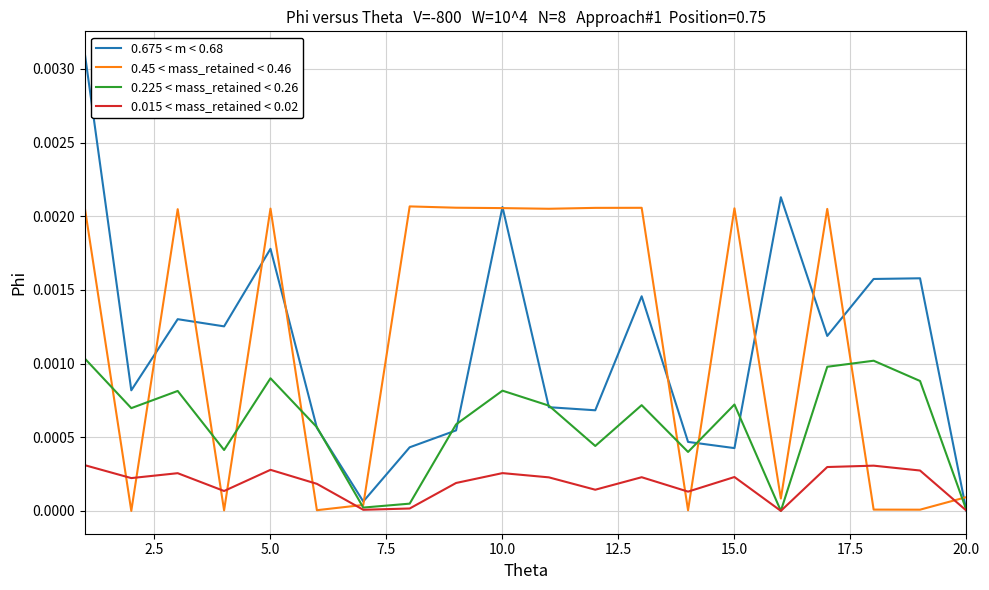

Rank the series by their maximum value, from lowest to highest.

0.015 < mass_retained < 0.02, 0.225 < mass_retained < 0.26, 0.45 < mass_retained < 0.46, 0.675 < m < 0.68